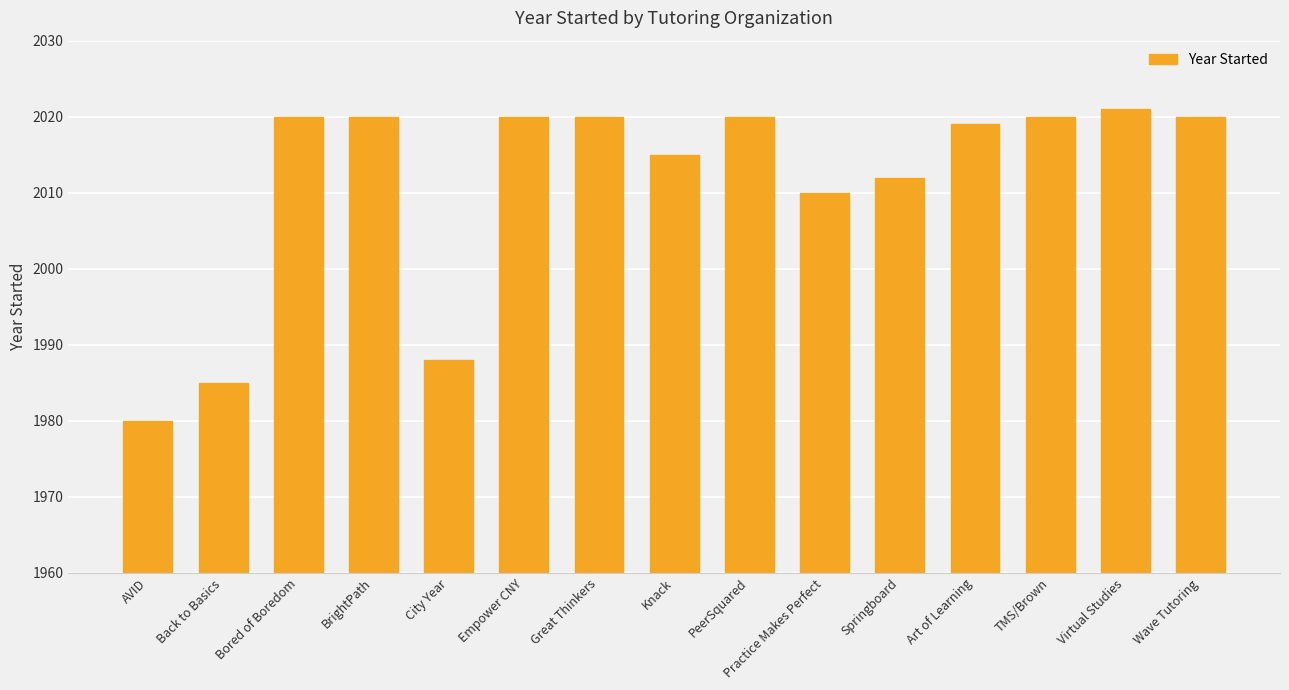

Approximately how many times larger is the value at AVID compared to Art of Learning?

1.0